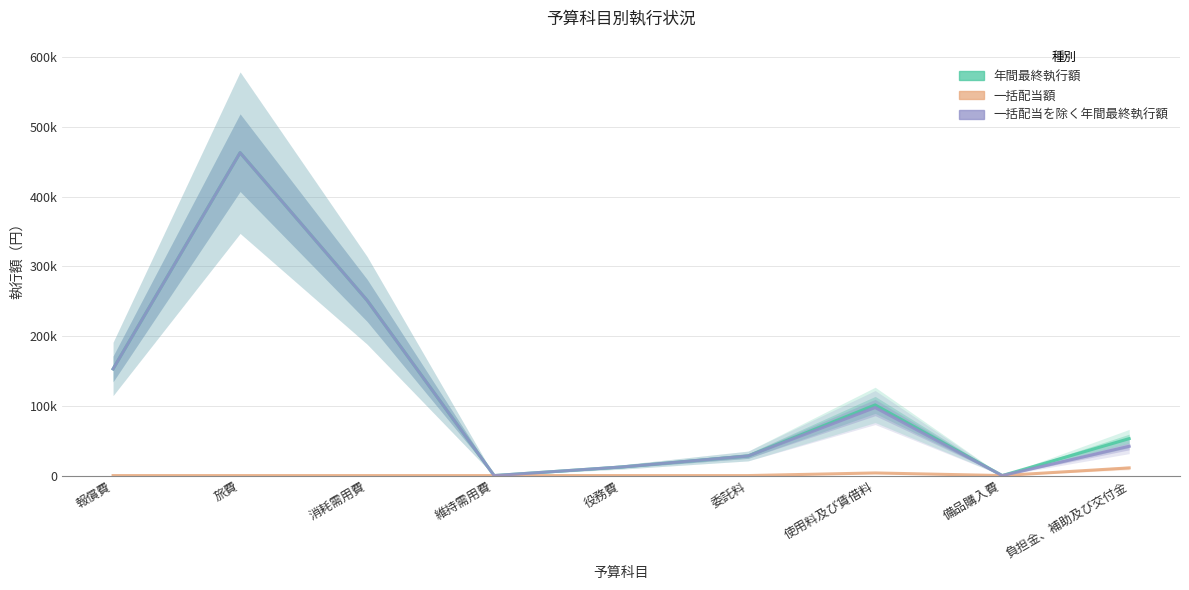

What is the label of the 6th point from the right?

維持需用費